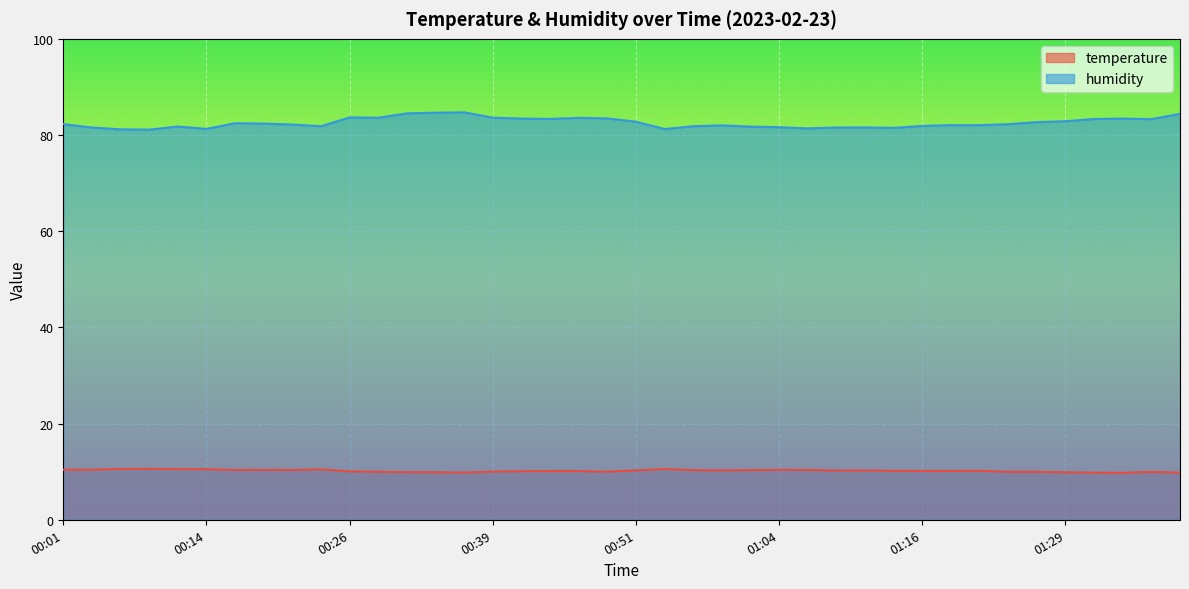

At which category does the chart reach its minimum across all series?

01:34